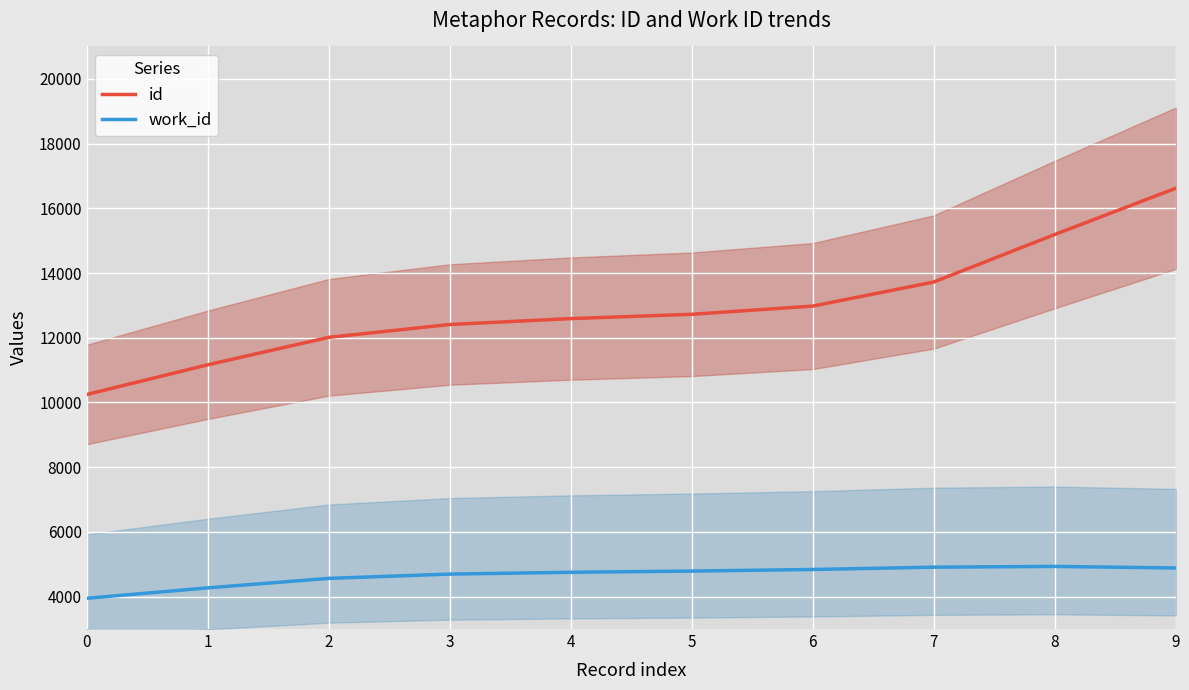

Where does the work_id series first go above 4790?

5